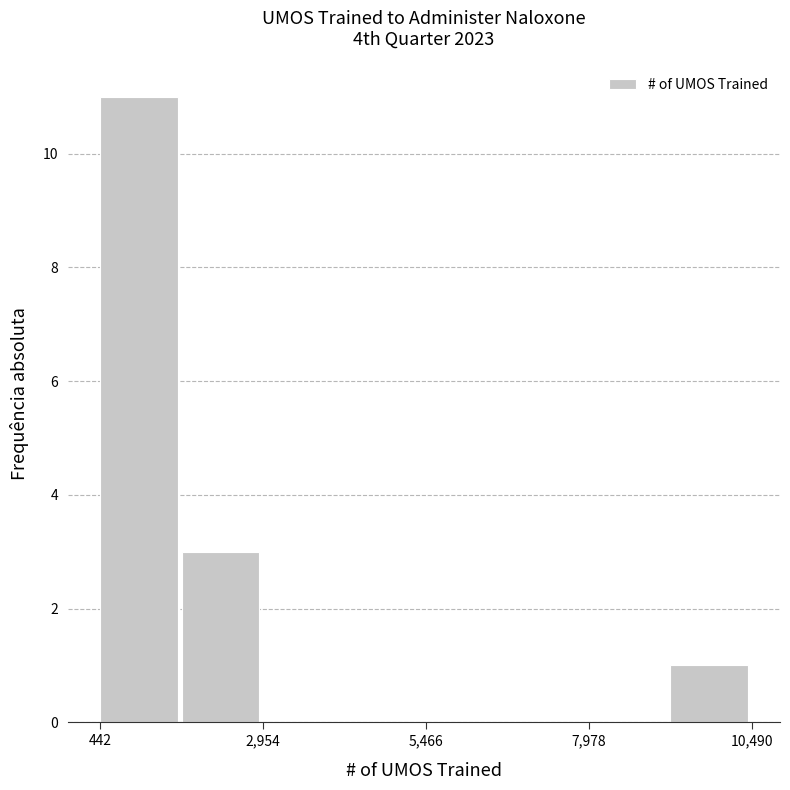

Read against the x-axis, roughly where is the centre of the tallest bar?

1000